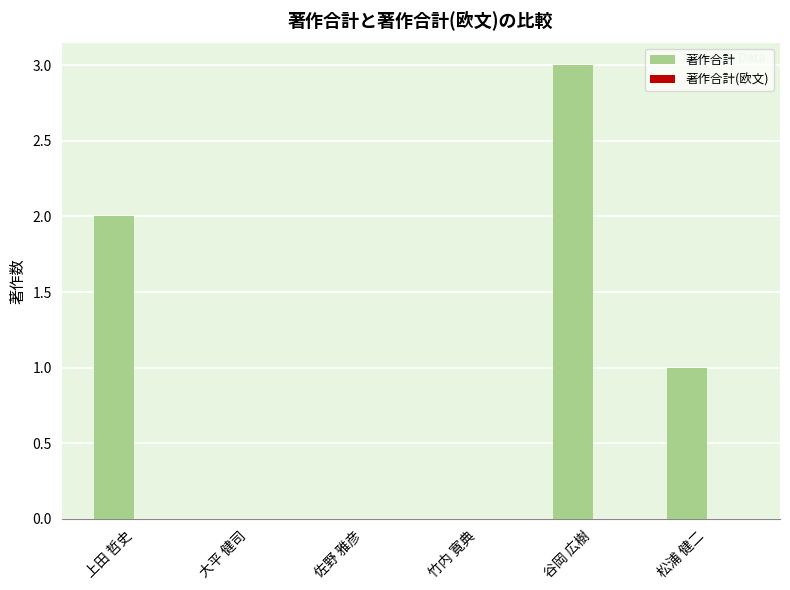

What is the sum of the values at 谷岡 広樹 and 上田 哲史?

5